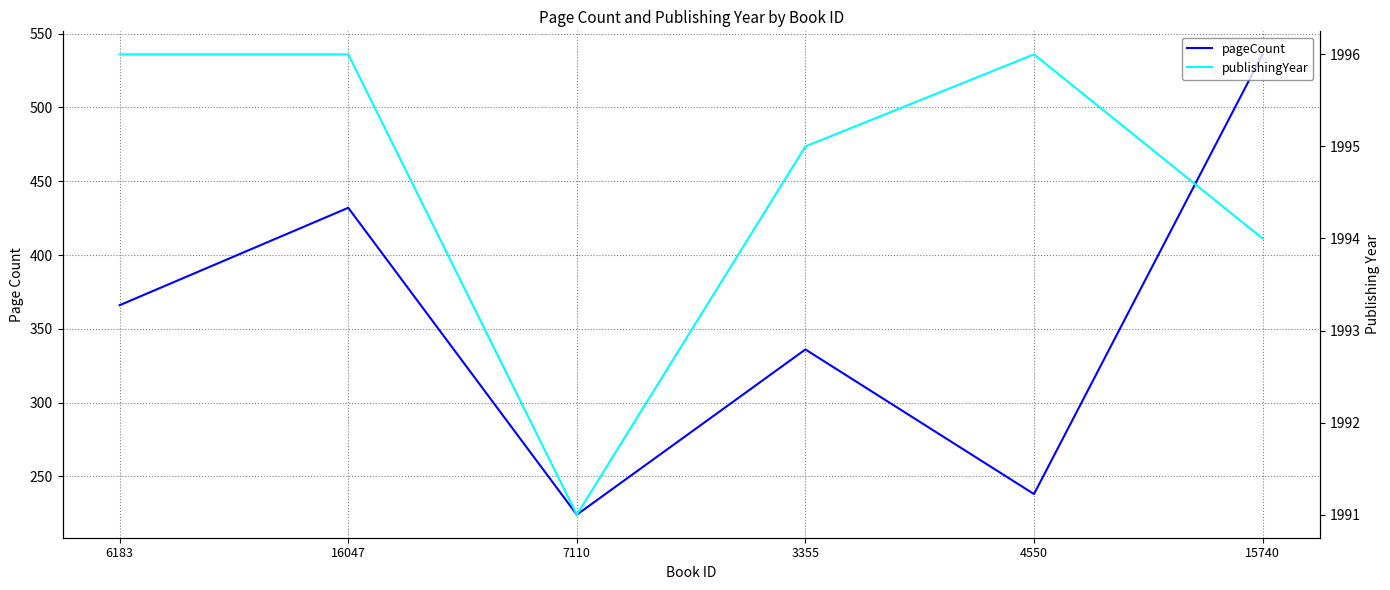

How many lines are shown in the chart?

2